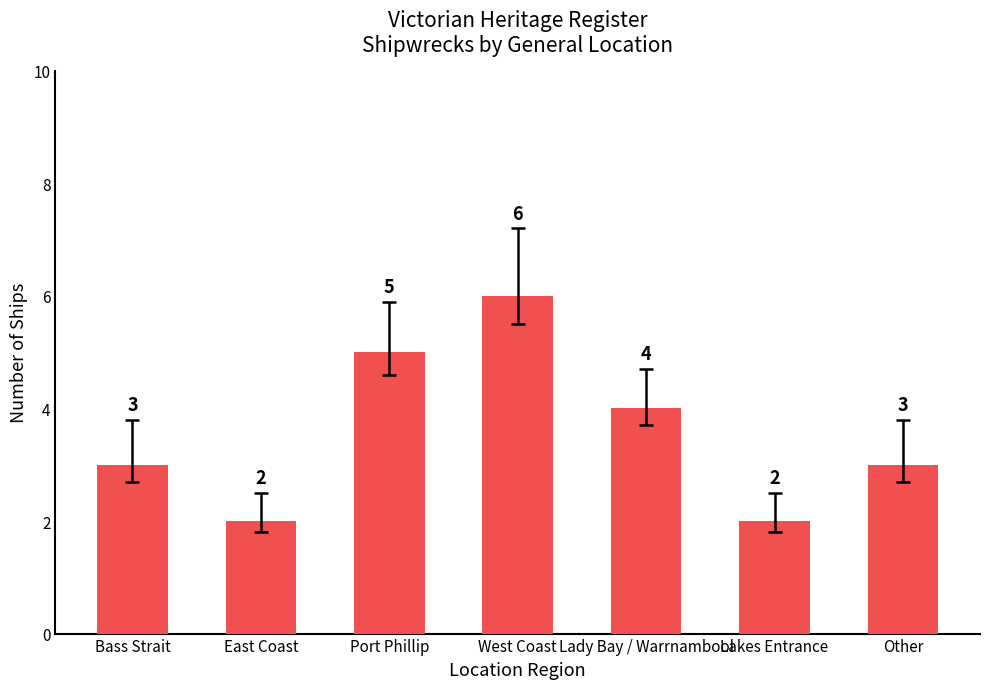

Reading left to right, list all the values displayed in this chart.

Bass Strait=3	East Coast=2	Port Phillip=5	West Coast=6	Lady Bay / Warrnambool=4	Lakes Entrance=2	Other=3